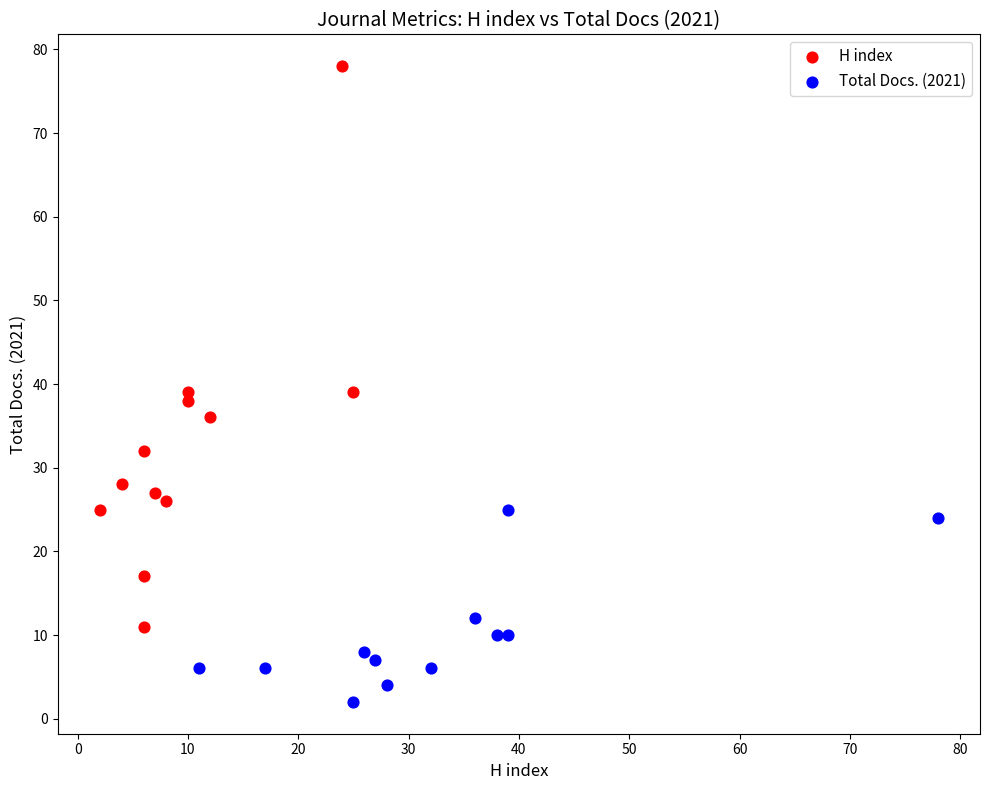

Which series reaches the maximum Y coordinate?

H index